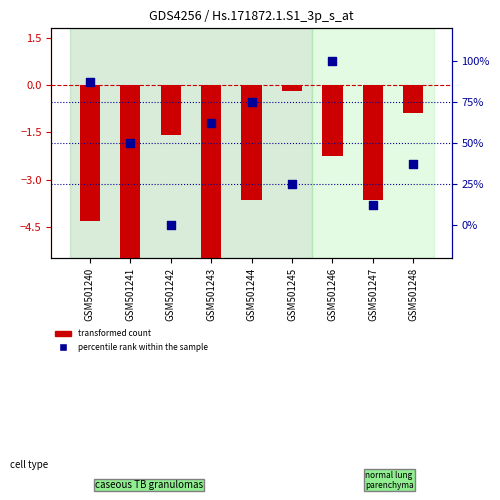

Is the value of transformed count at GSM501244 greater than the value of percentile rank within the sample at GSM501247?

No